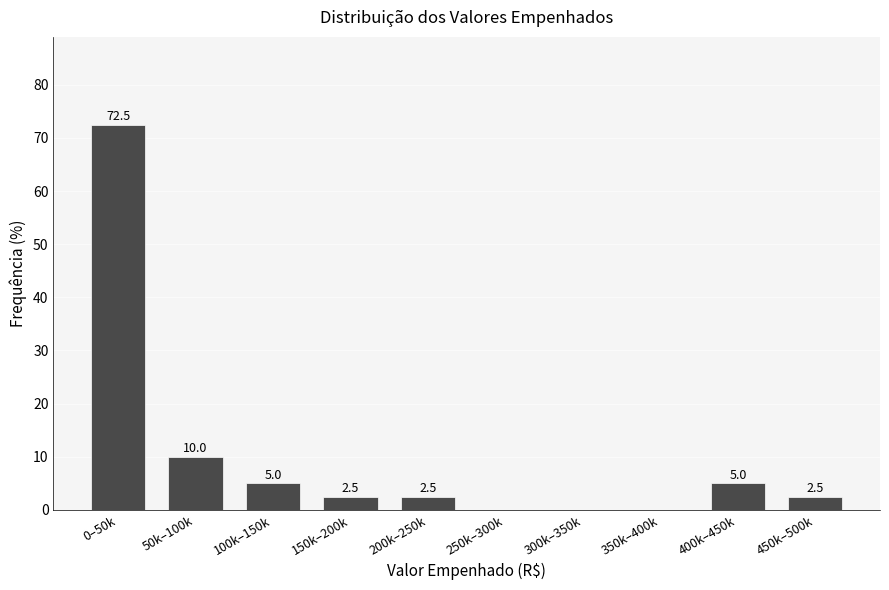

Reading left to right, list all the values displayed in this chart.

0–50k=72.5	50k–100k=10.0	100k–150k=5.0	150k–200k=2.5	200k–250k=2.5	250k–300k=0.0	300k–350k=0.0	350k–400k=0.0	400k–450k=5.0	450k–500k=2.5